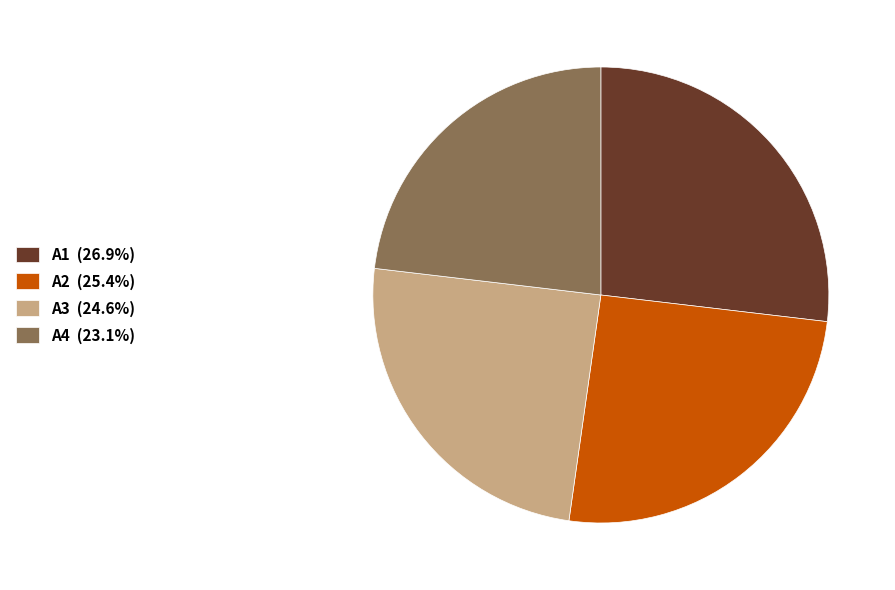

The A2 slice represents 34% of the pie. True or false?

False